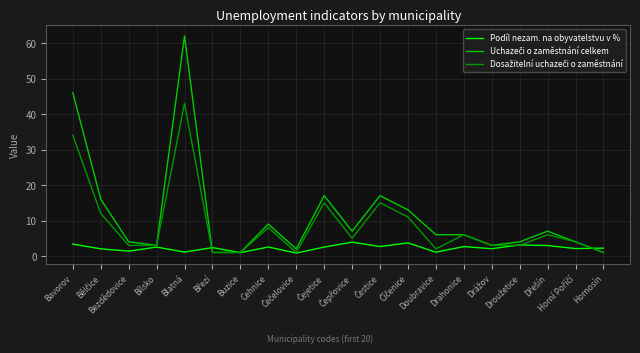

True or false: Dosažitelní uchazeči o zaměstnání and Podíl nezam. na obyvatelstvu v % cross at least once.

True